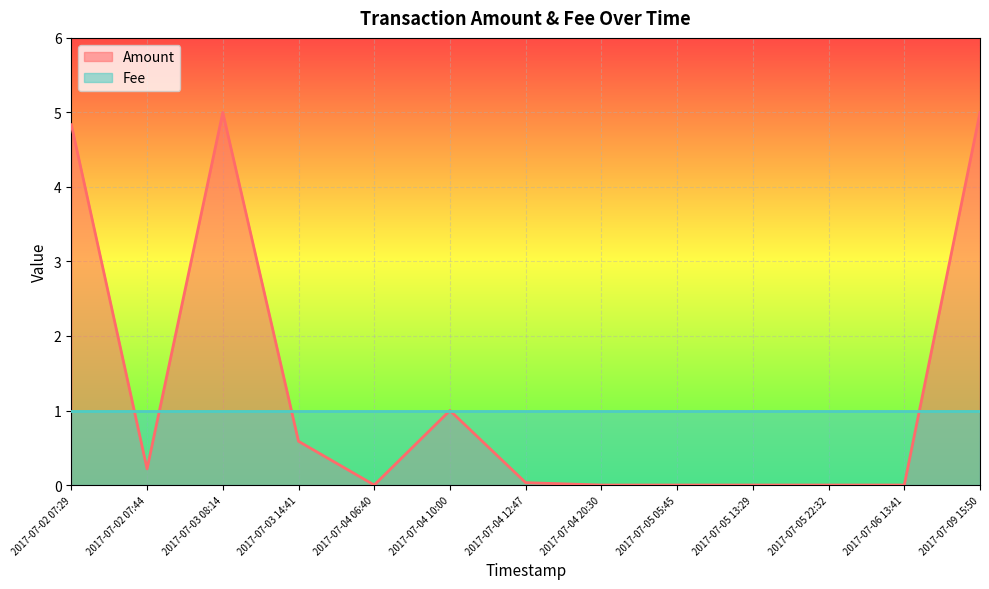

The value at 2017-07-03 14:41 is 0.6. True or false?

True